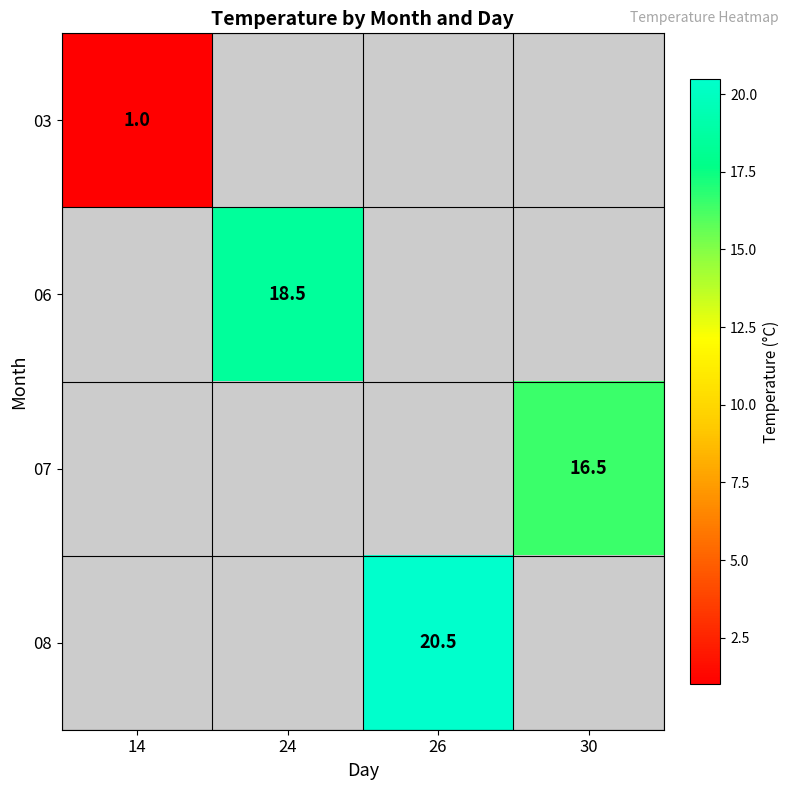

Is it true that 08 equals 6.0 at 26?

False